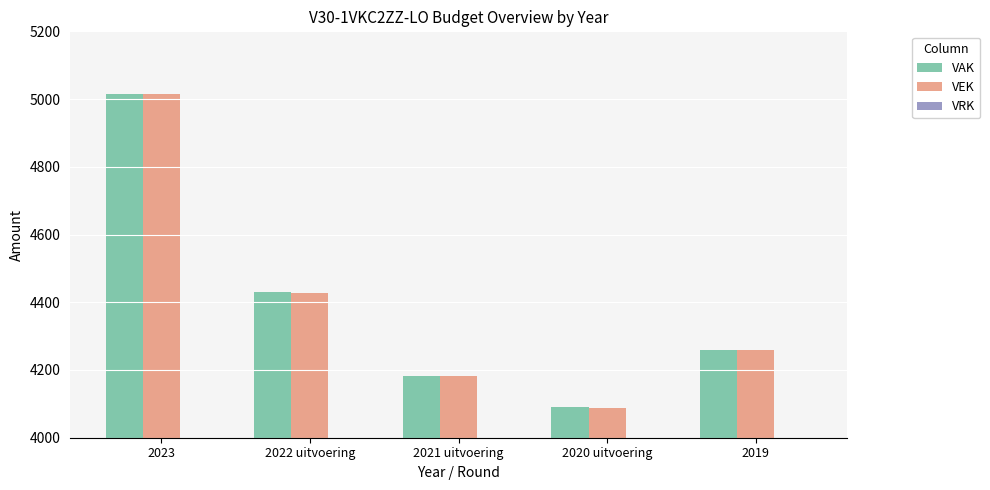

Where does the VEK series first go above 4258?

2023